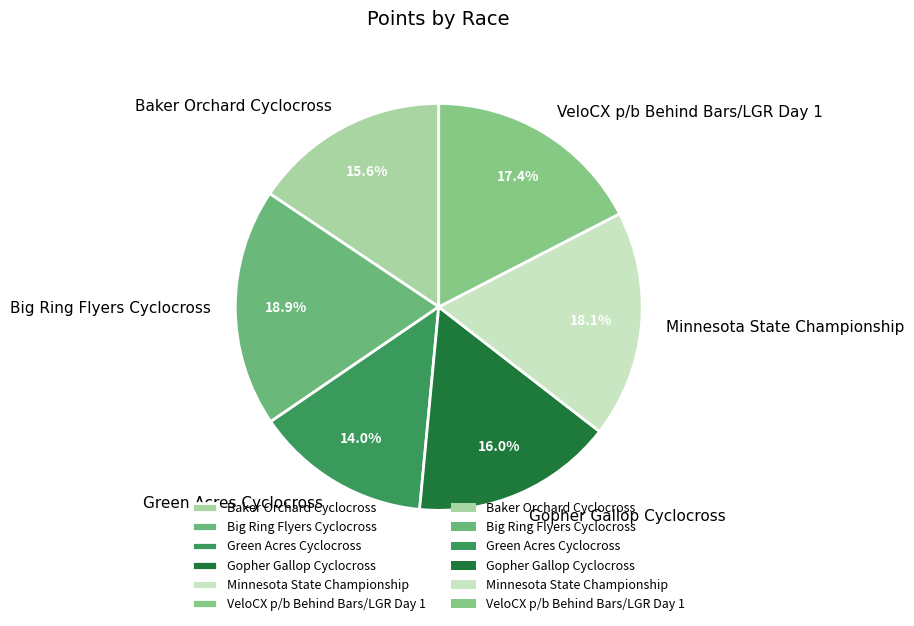

To the nearest percent, what is the average slice percentage?

17%